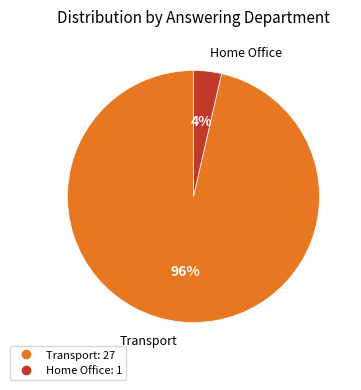

Count the number of slices in the pie.

2